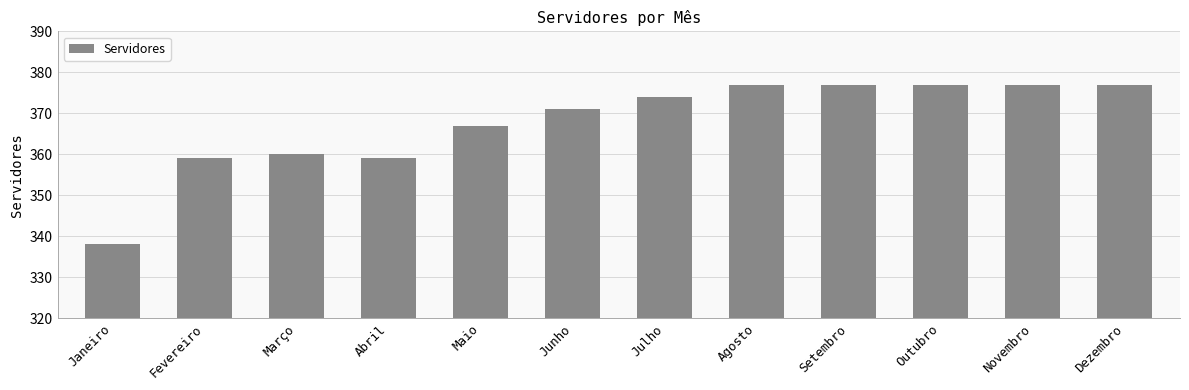

How many series are shown in this chart?

1